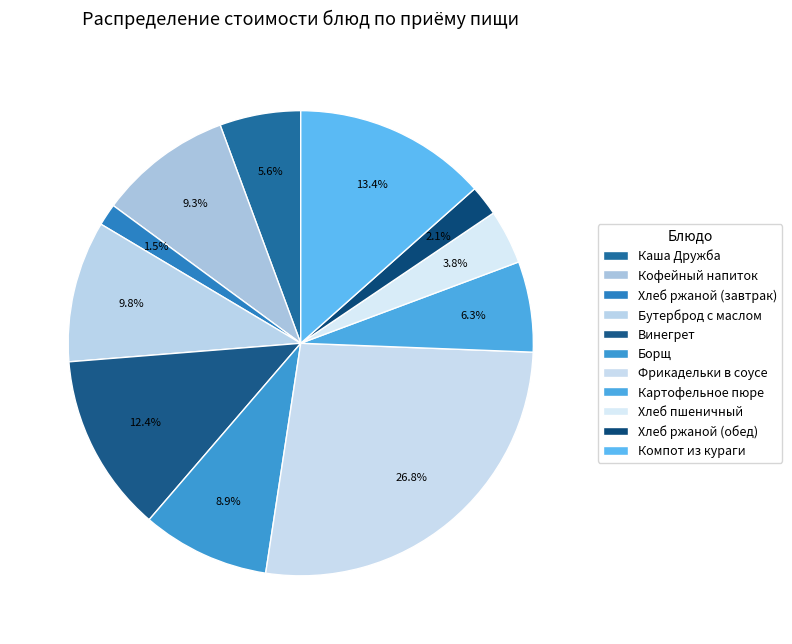

Which slice is the largest?

Фрикадельки в соусе